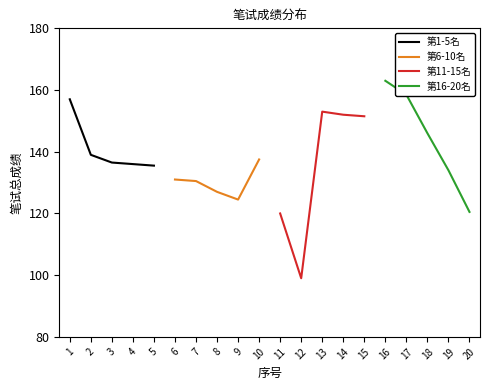

The 第6-10名 series shows 40.1 at 5. True or false?

False